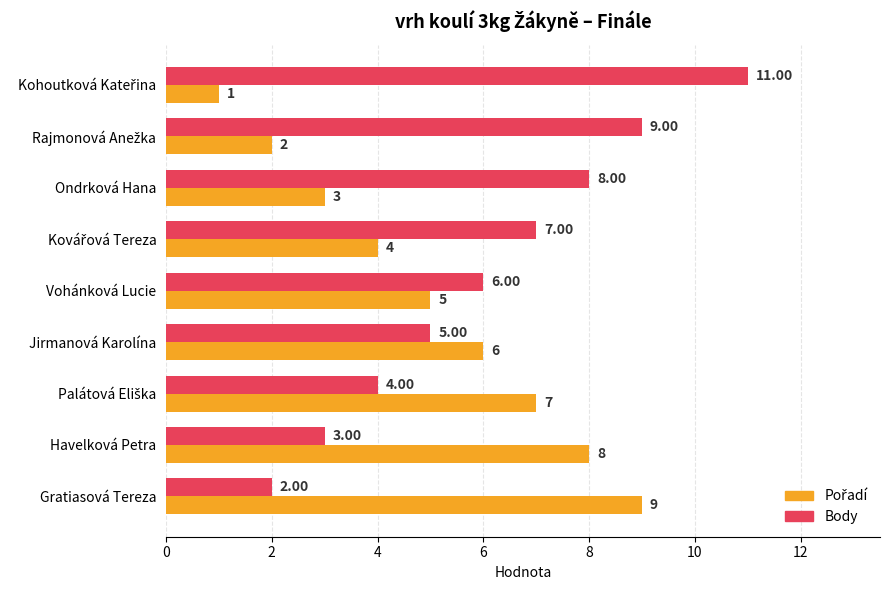

Which series has the widest spread of values?

Body